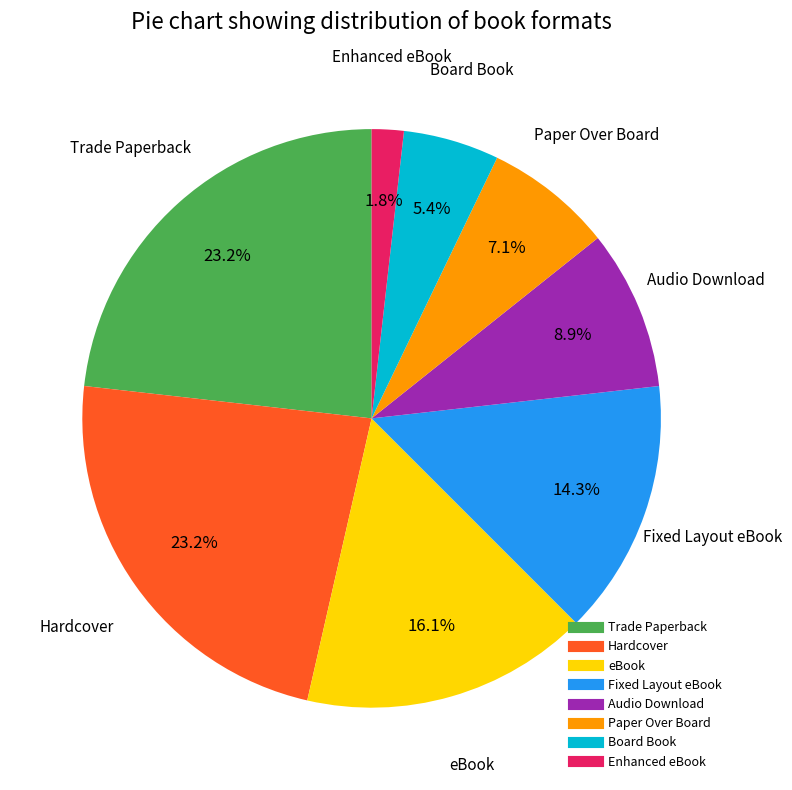

Count the number of slices in the pie.

8